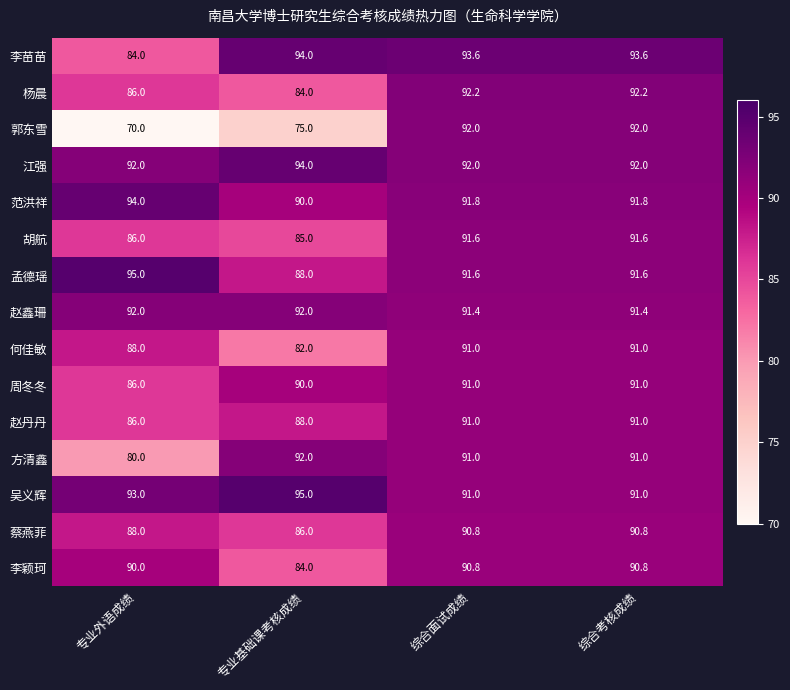

Is it true that 杨晨 equals 121.7 at 综合面试成绩?

False